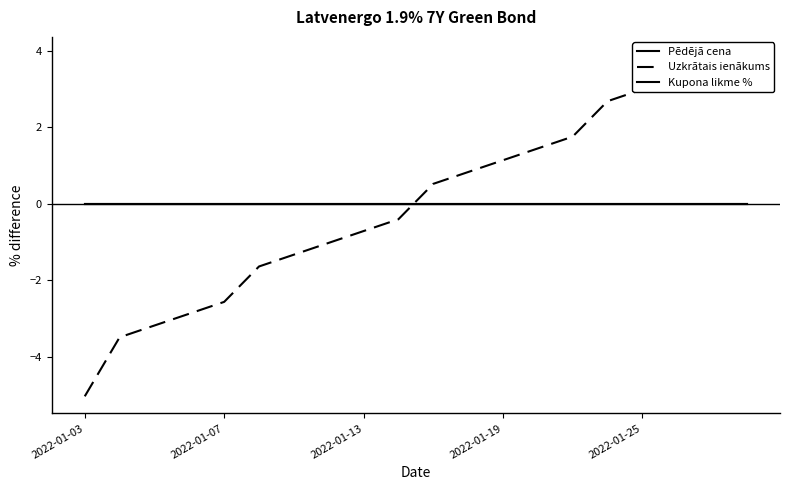

At 14, list the series in order from largest to smallest.

Uzkrātais ienākums, Pēdējā cena, Kupona likme %